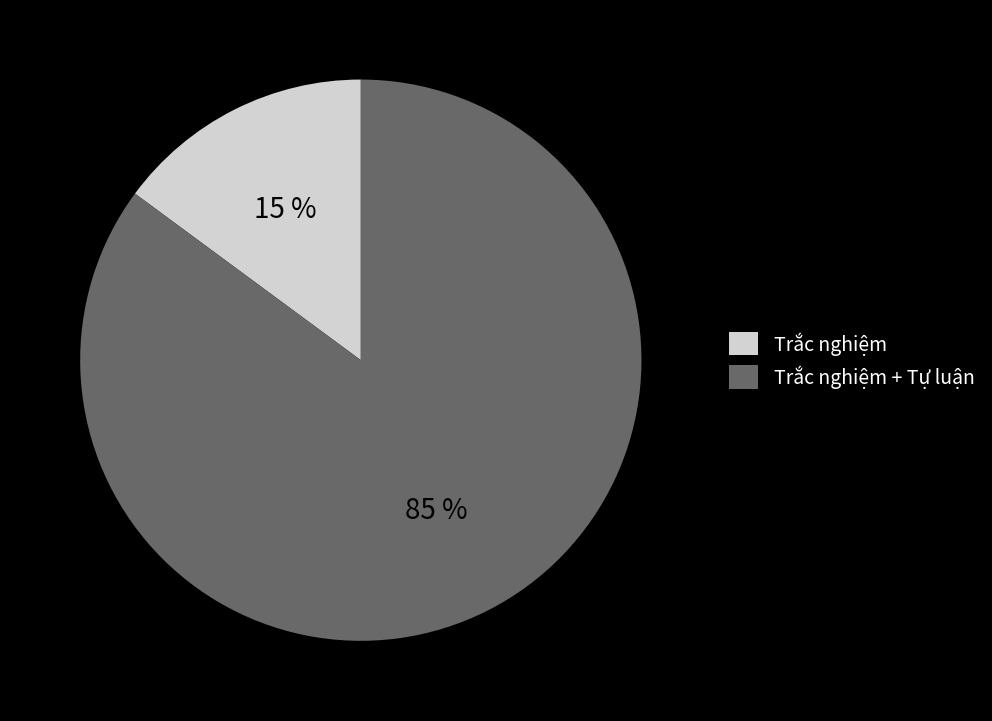

Is there any slice that represents more than half of the pie?

Yes